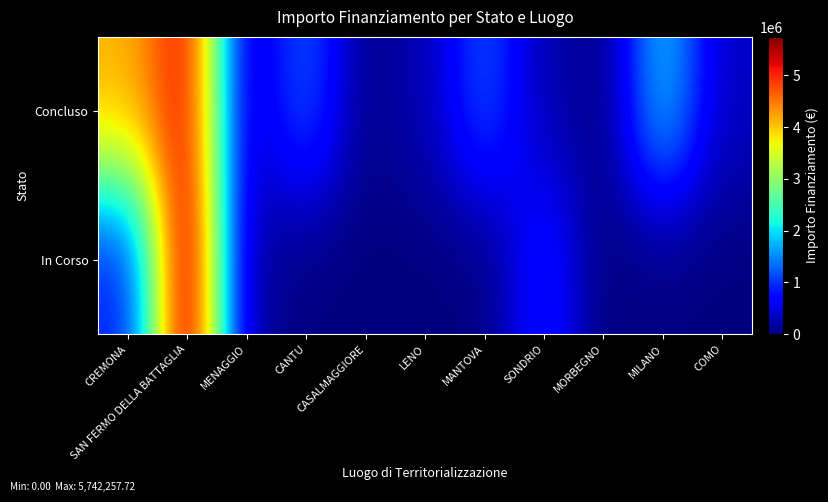

At how many categories does at least one series exceed 5378323?

1